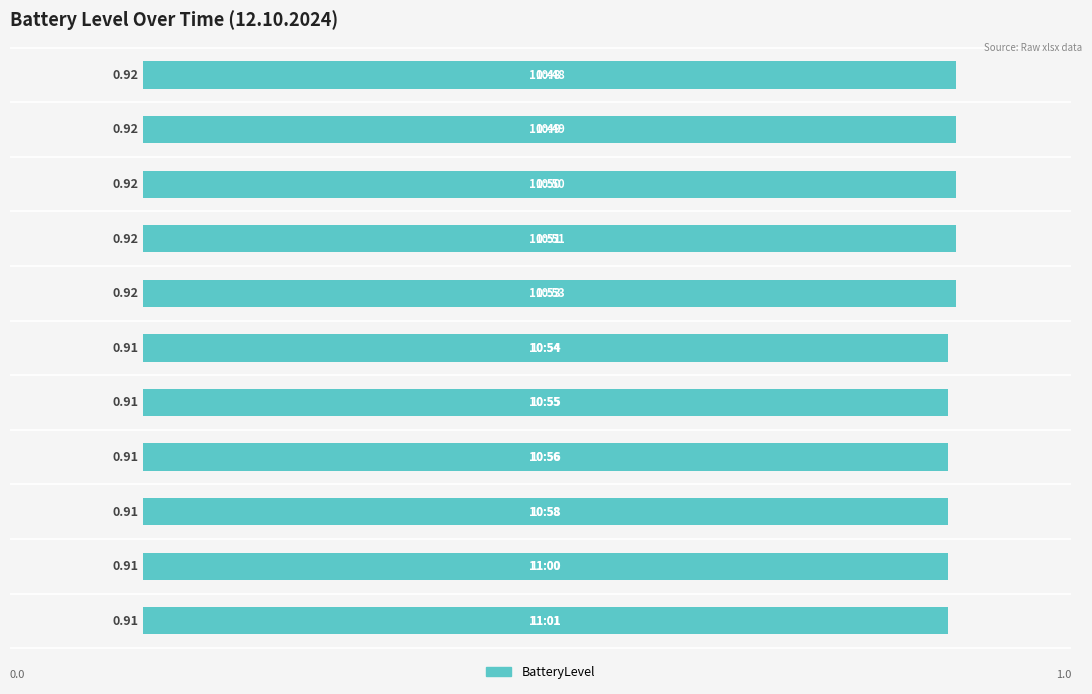

What is the sum of all values?

10.1